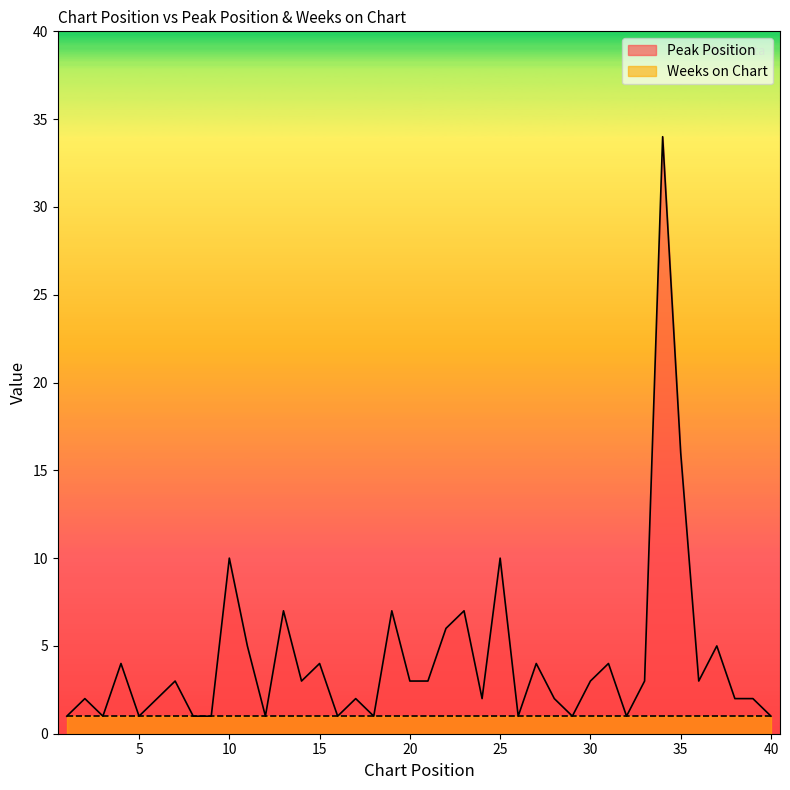

How many interior local peaks (higher than both neighbors) does the data have?

14